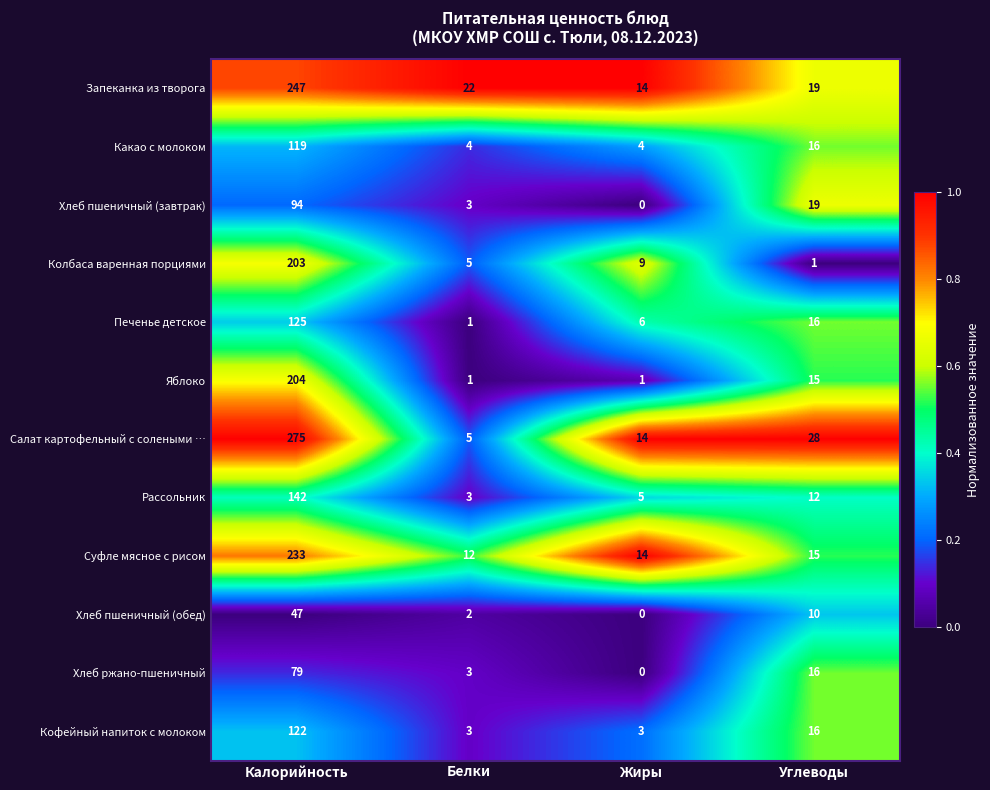

Where does the Хлеб пшеничный (завтрак) series first go above 19?

Калорийность